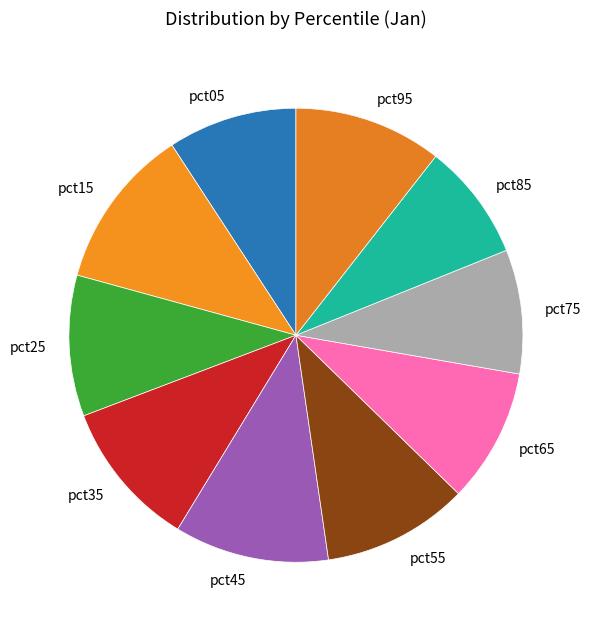

The pct35 slice represents 23% of the pie. True or false?

False